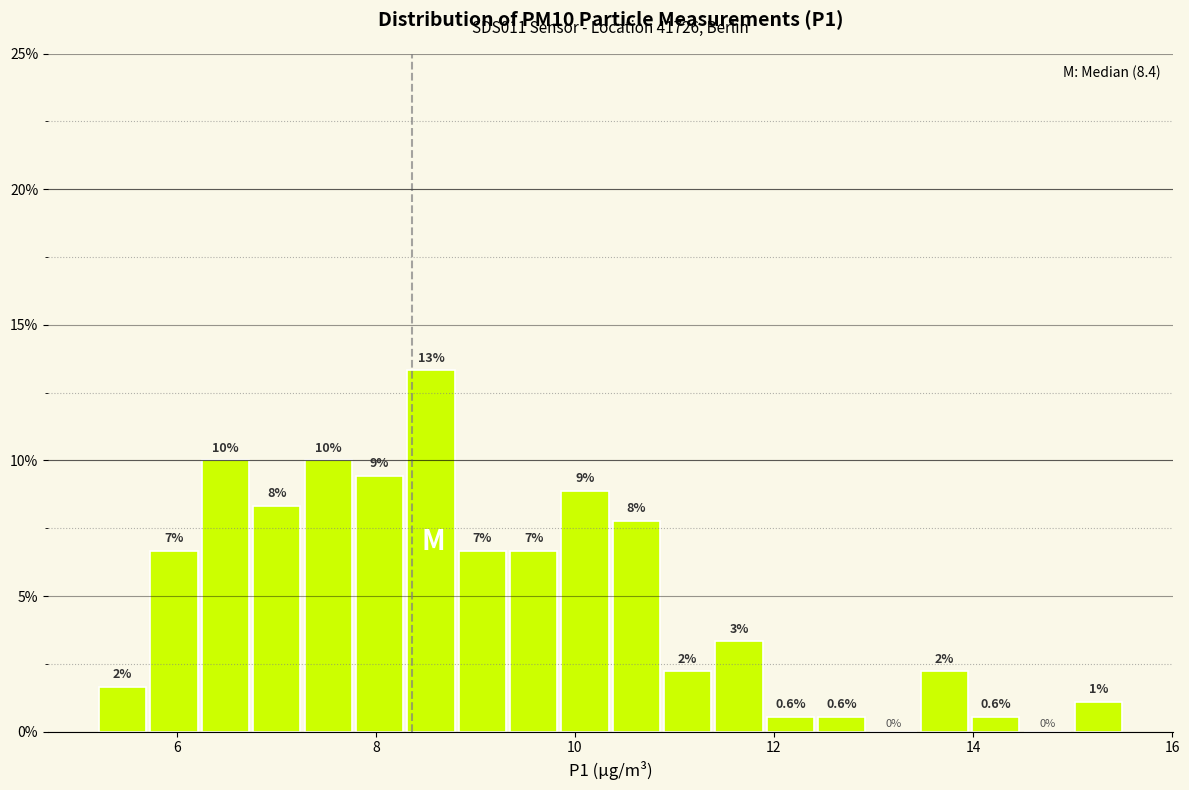

Read against the x-axis, roughly where is the centre of the tallest bar?

8.6